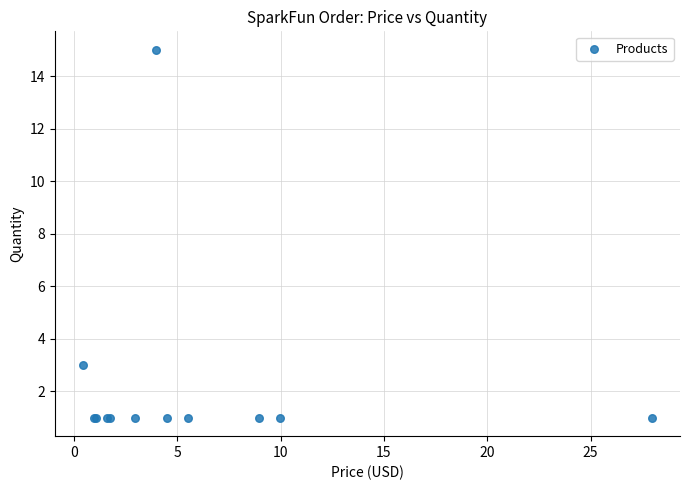

What Y value in the scatter plot is closest to 8?

3